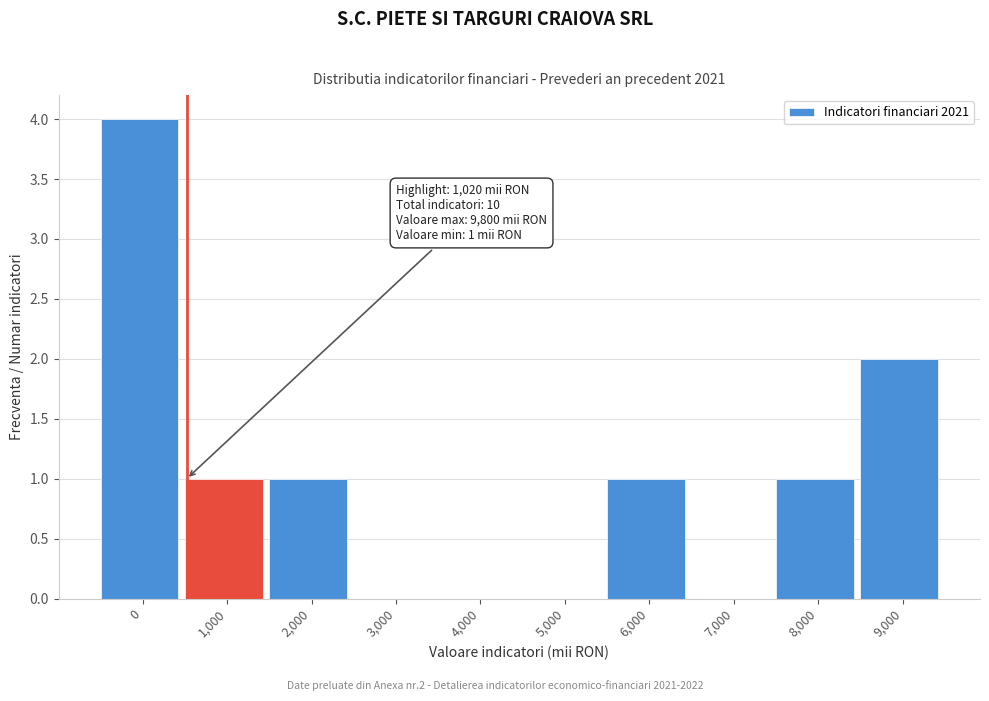

Reading left to right, transcribe all the data shown in this chart.

0=4	1,000=1	2,000=1	3,000=0	4,000=0	5,000=0	6,000=1	7,000=0	8,000=1	9,000=2